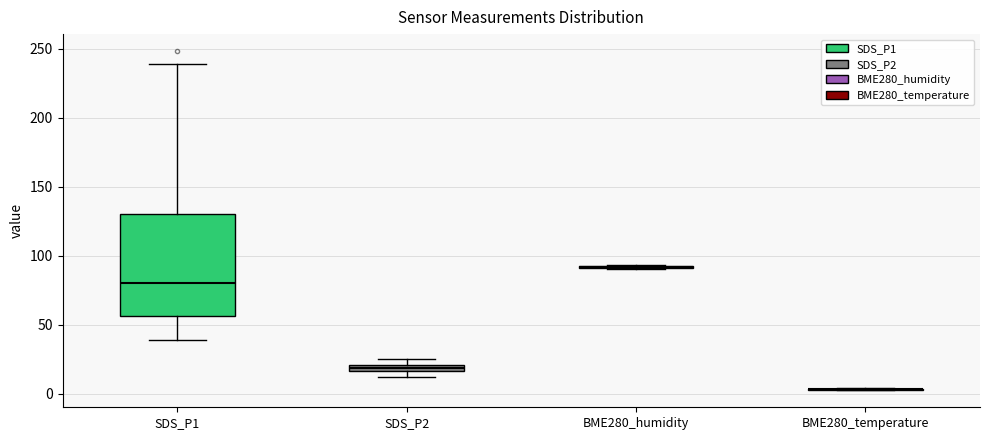

Comparing the boxes themselves (not the whiskers), which one is the tallest?

SDS_P1